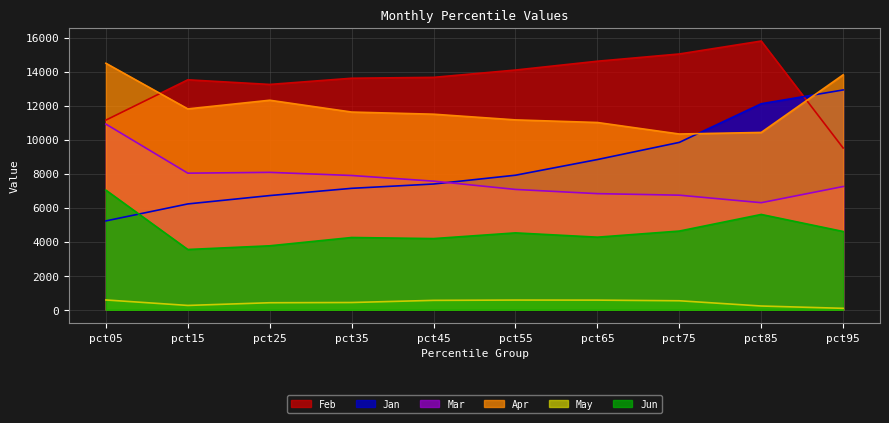

At which category does Jun reach its first local peak?

pct35